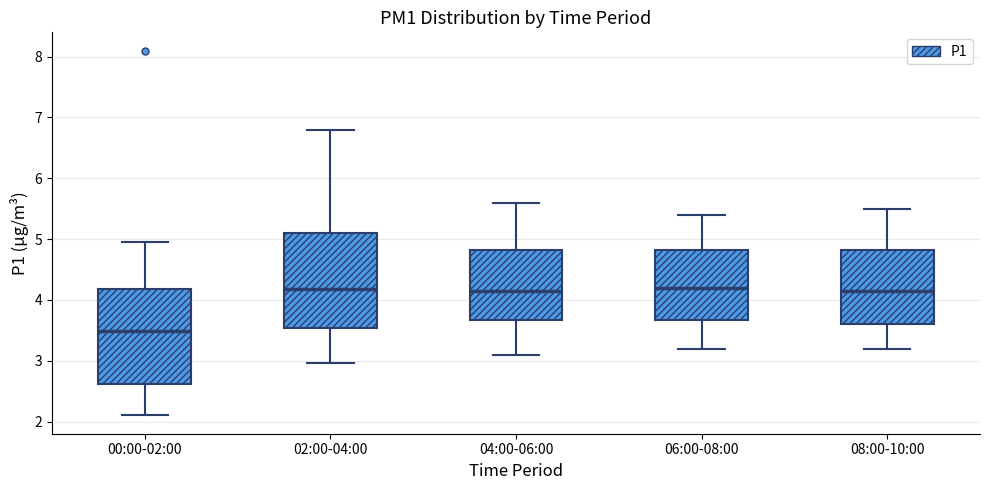

Reading left to right, transcribe this box plot: for each box, give where its median line is, the range the box spans, and where its two whiskers end, as read against the y-axis. The values are not printed on the chart, so give them approximately, as read against the axis.

00:00-02:00: median 3.5, box 2.6 to 4.2, whiskers 2.1 to 5.0
02:00-04:00: median 4.2, box 3.5 to 5.1, whiskers 3.0 to 6.8
04:00-06:00: median 4.2, box 3.7 to 4.8, whiskers 3.1 to 5.6
06:00-08:00: median 4.2, box 3.7 to 4.8, whiskers 3.2 to 5.4
08:00-10:00: median 4.2, box 3.6 to 4.8, whiskers 3.2 to 5.5